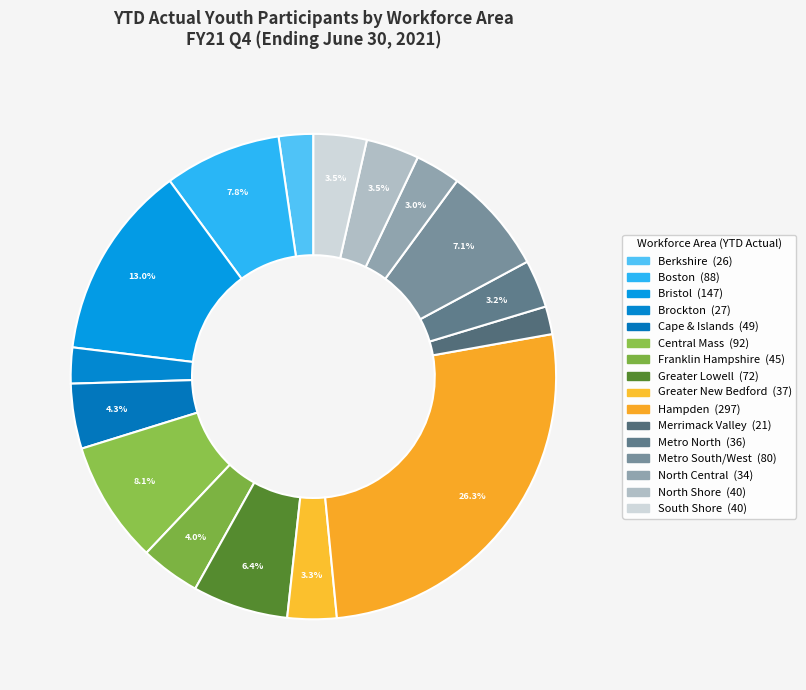

How many segments does this pie chart have?

16